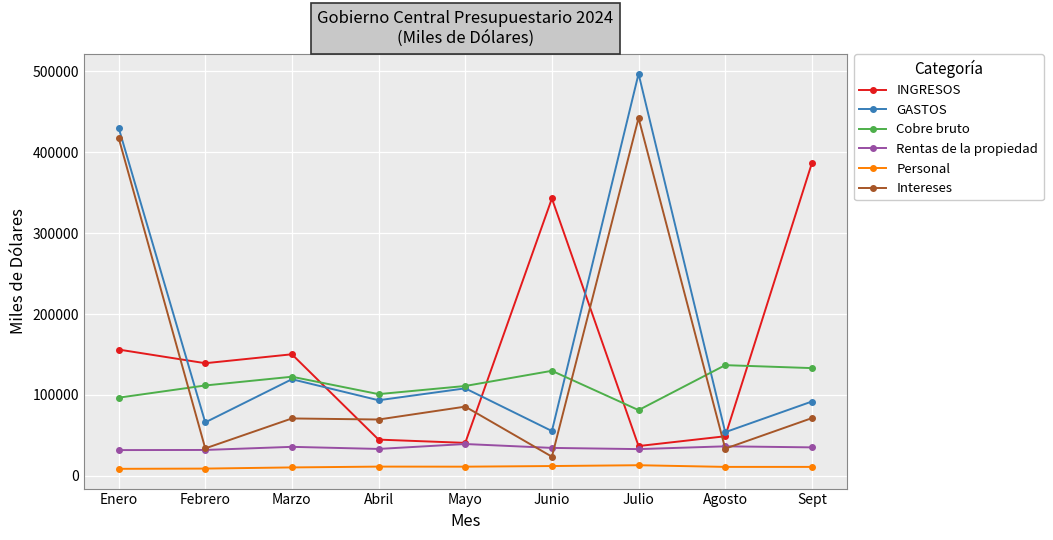

How many series are shown in this chart?

6